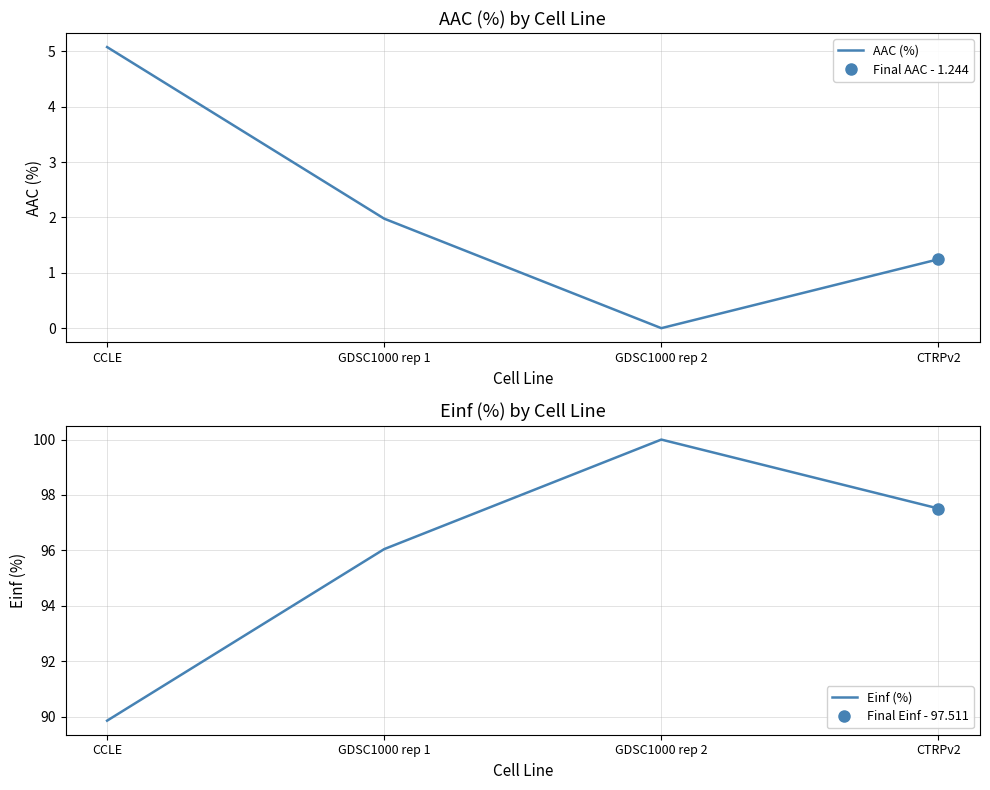

True or false: Einf (%) has more than 2 interior local peaks.

False